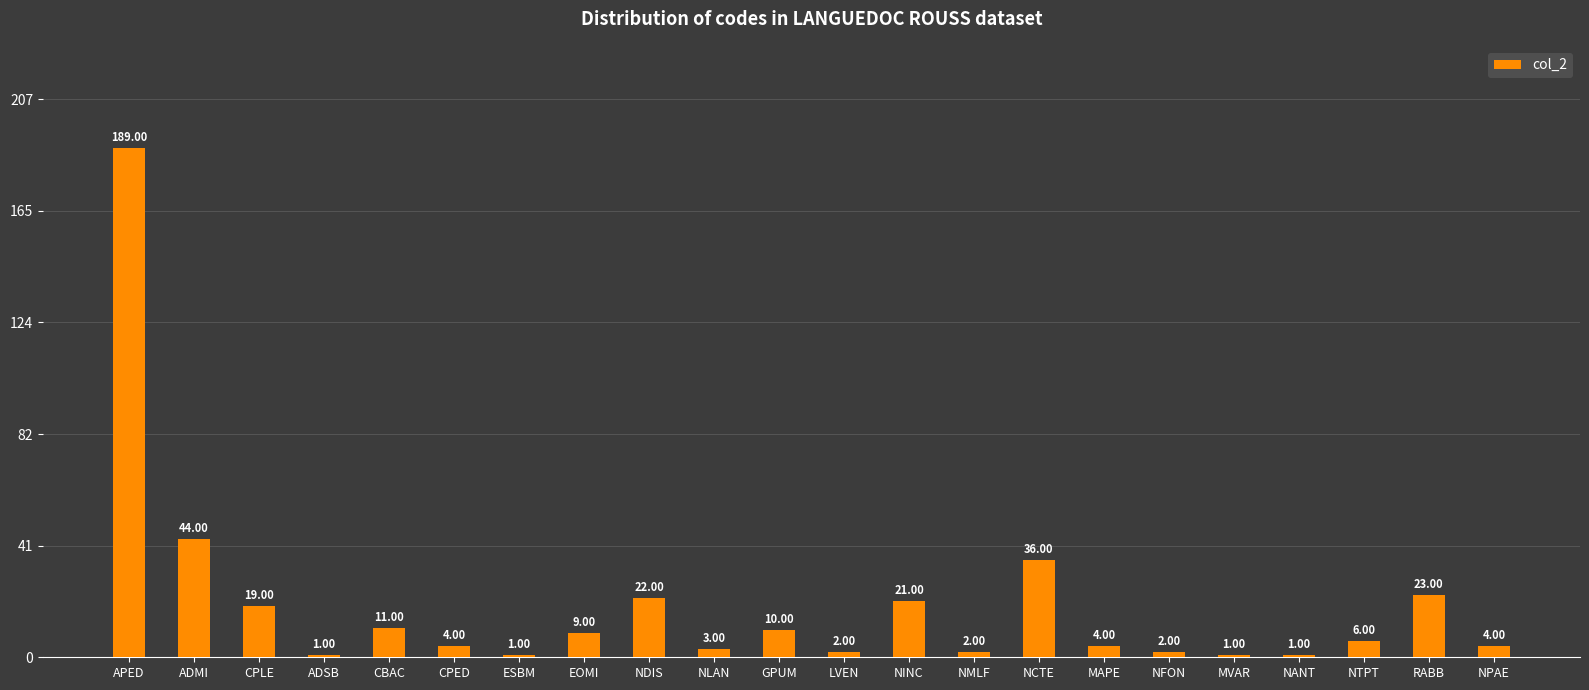

Does the chart contain stacked bars?

No